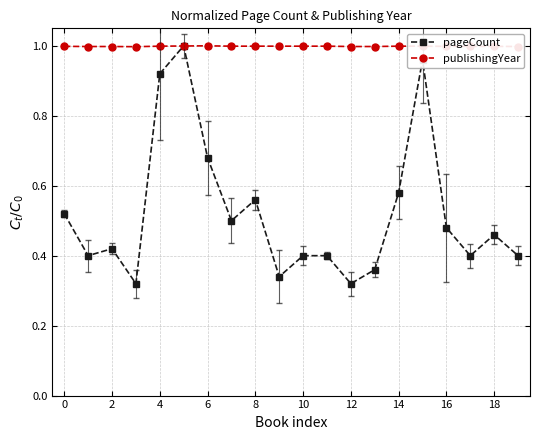

Which series has the largest total across all categories?

publishingYear